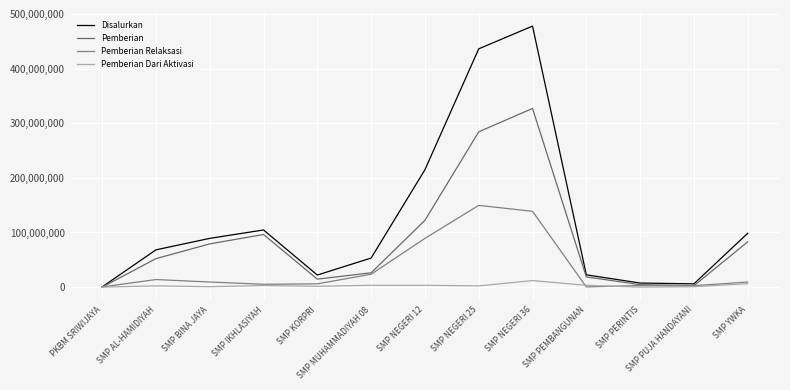

What is the difference between the maximum and minimum values in the Pemberian Relaksasi series?

149250000